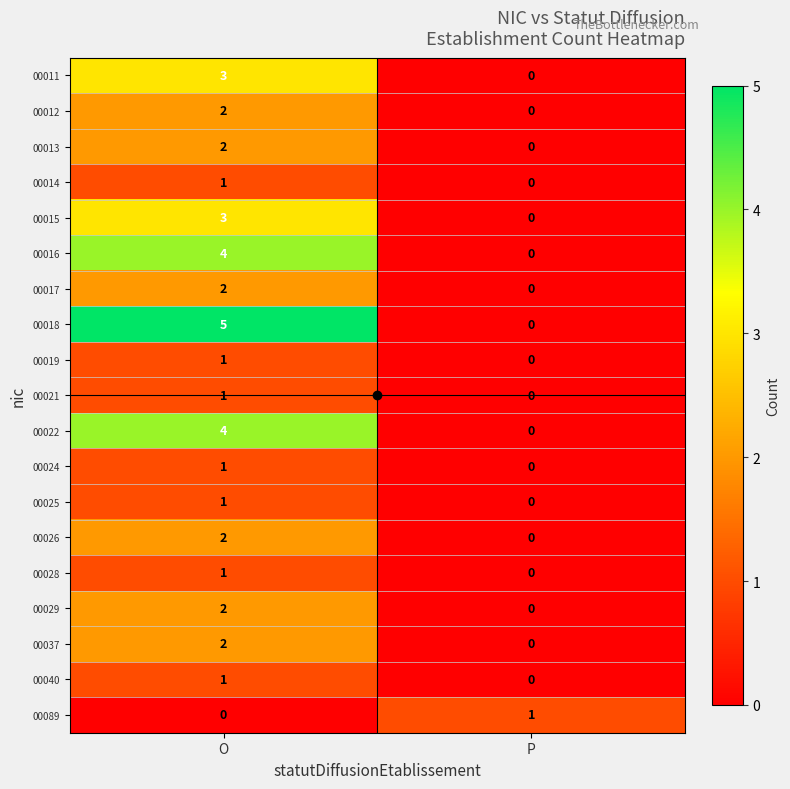

The 00029 series shows 2 at O. True or false?

True